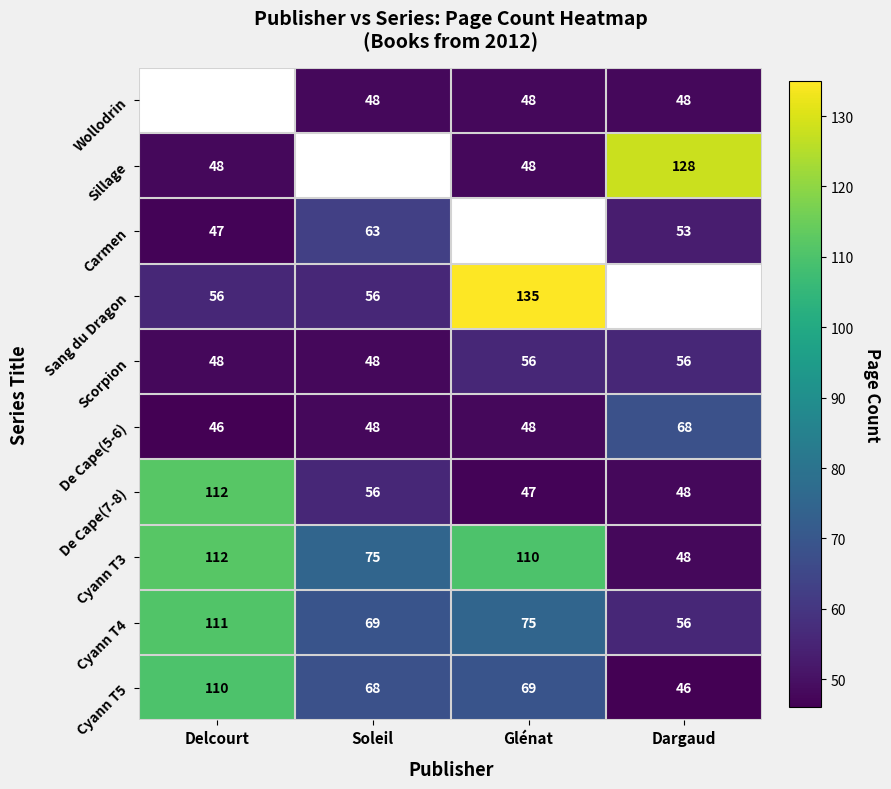

Which category has the lowest value across all series?

Delcourt